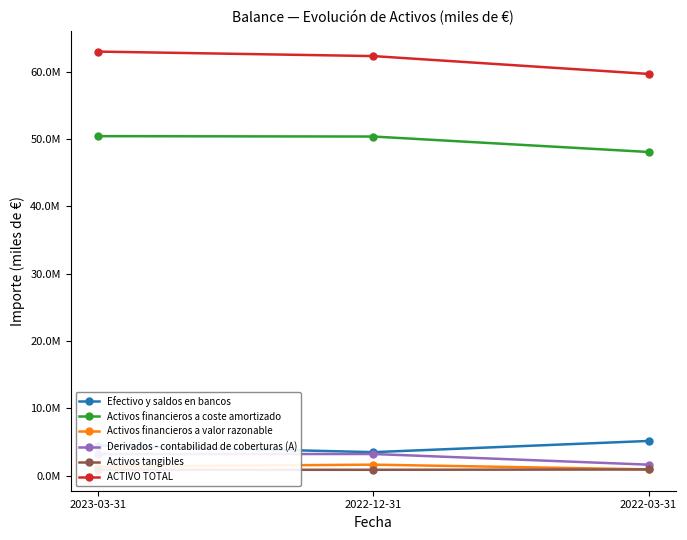

Is this an area chart (filled region under the line)?

No